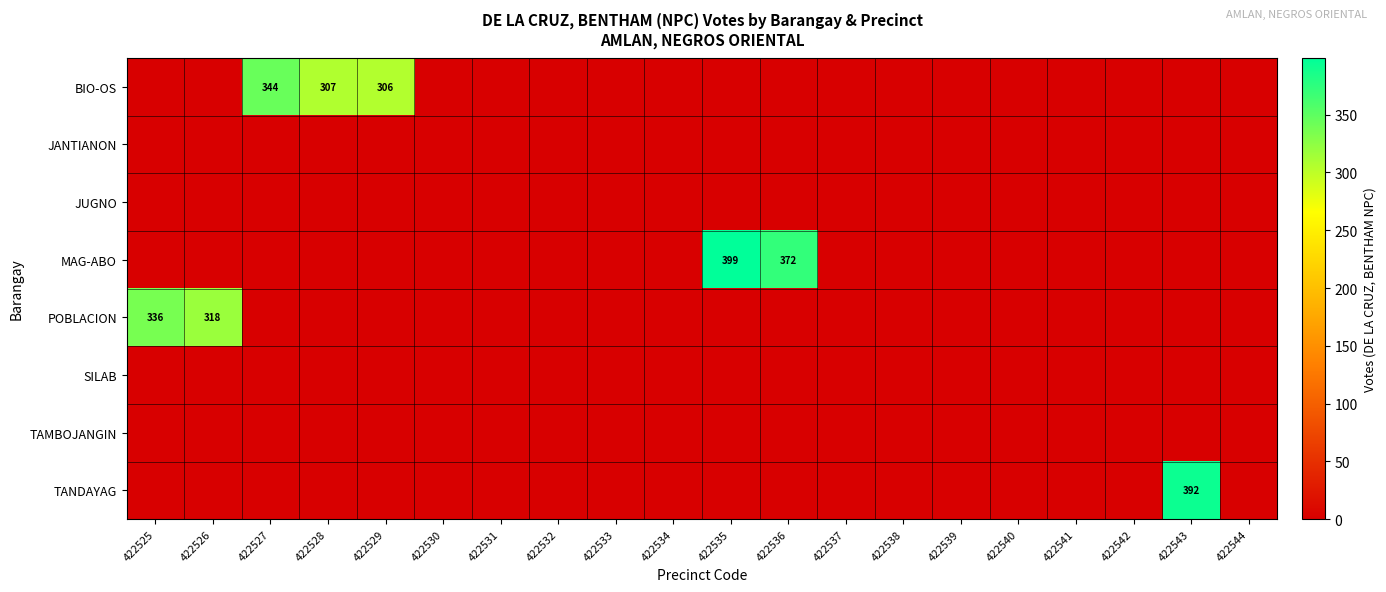

What is the spread (max minus min) of values at 422526?

318